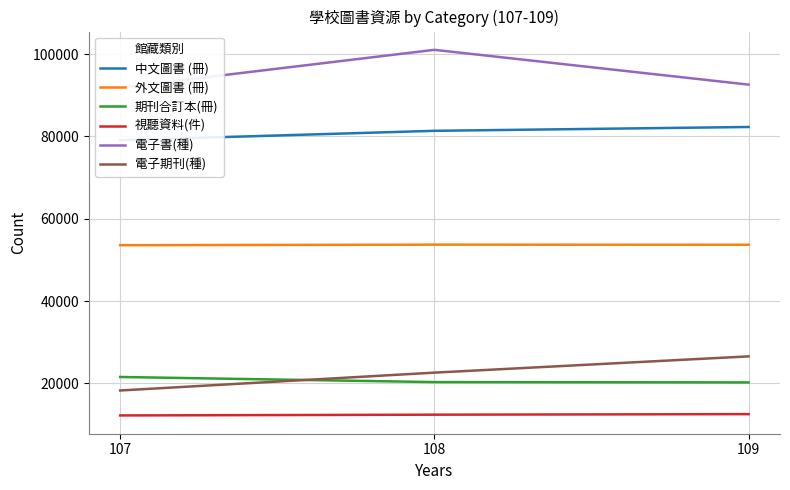

True or false: 電子書(種) has a value of 129624 at 107.

False